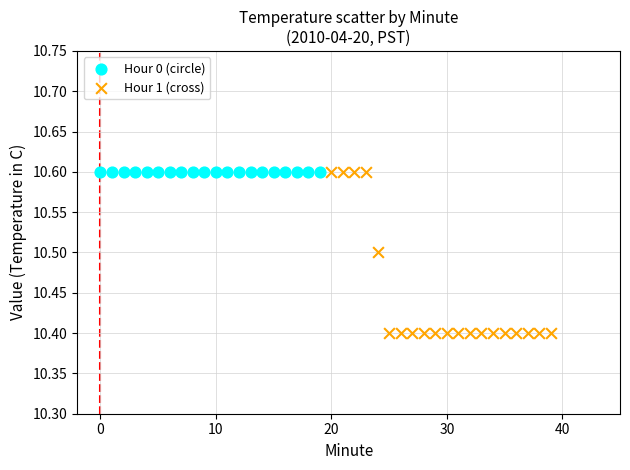

What are all the series names shown in the legend?

Hour 0 (circle), Hour 1 (cross)